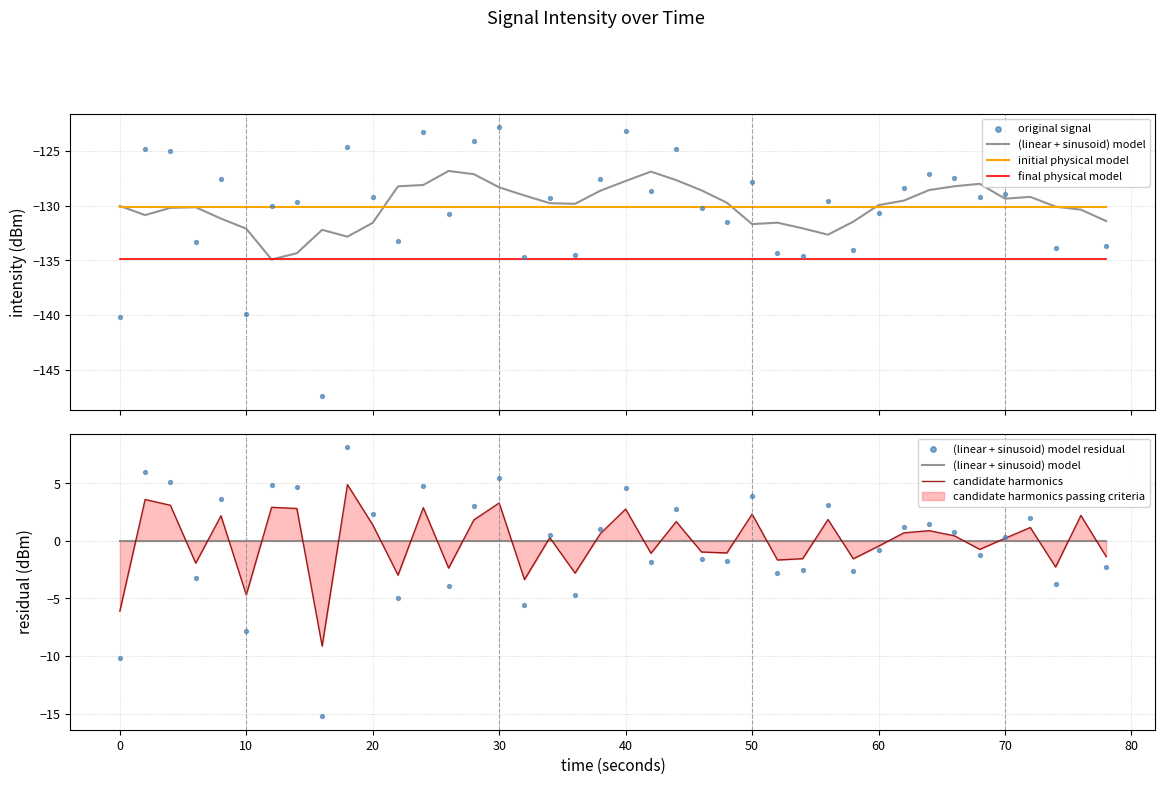

Which series has the largest total across all categories?

(linear + sinusoid) model